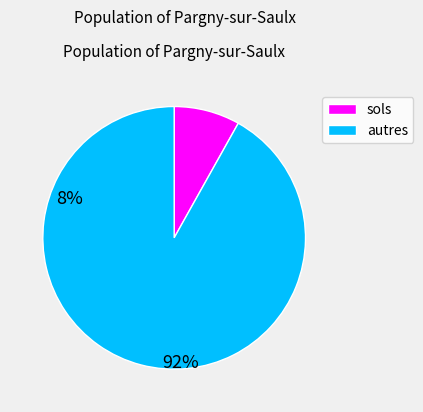

Does any single category account for the majority?

Yes